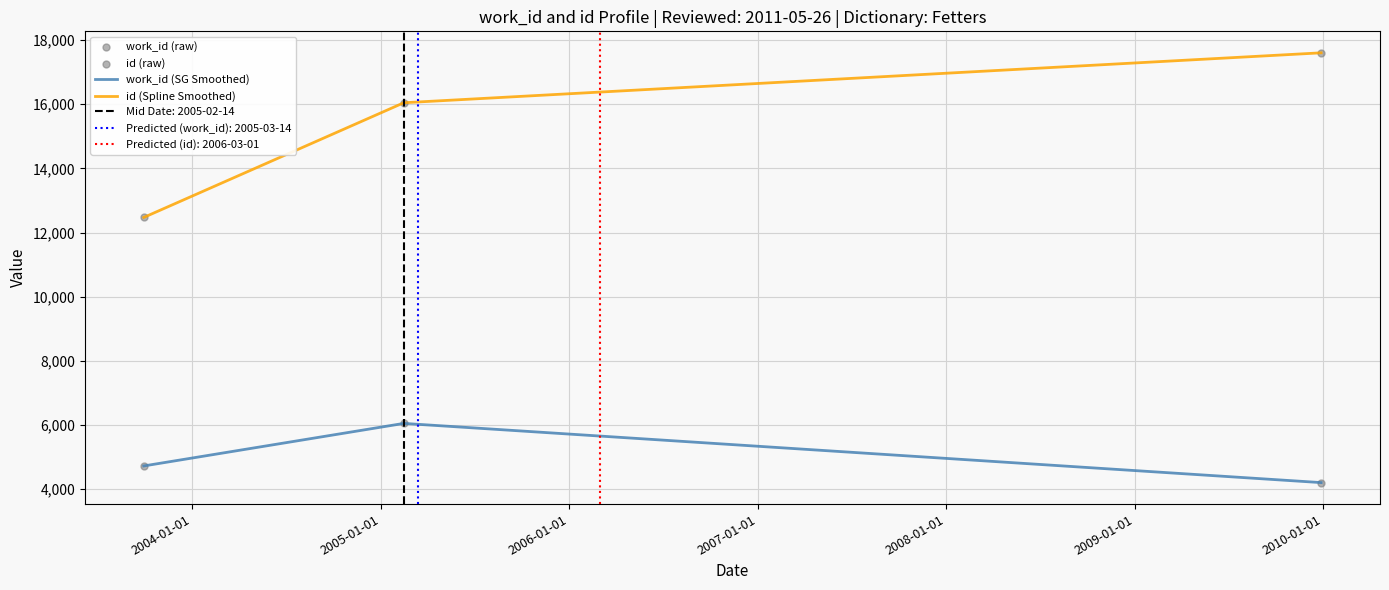

Is the value of work_id (SG Smoothed) at 2003-01-01 greater than the value of id (Spline Smoothed) at 2003-01-01?

No